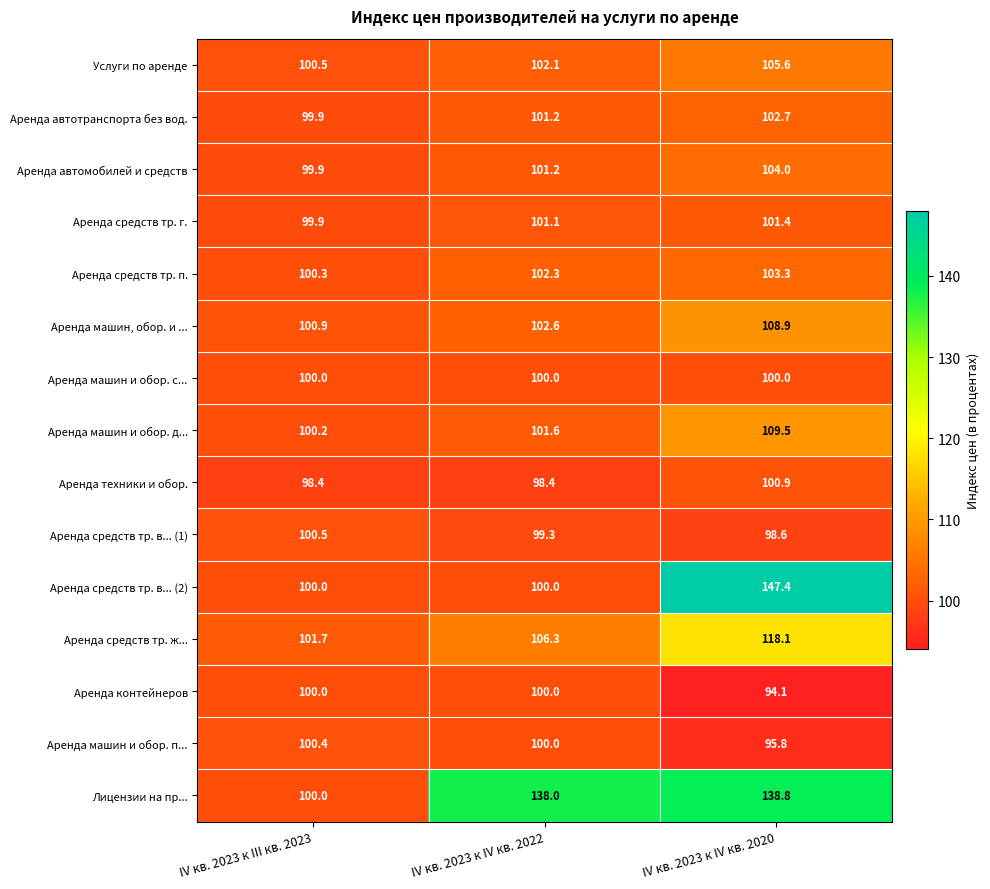

Between IV кв. 2023 к IV кв. 2022 and IV кв. 2023 к IV кв. 2020, which series saw the biggest shift?

Аренда средств тр. в... (2)